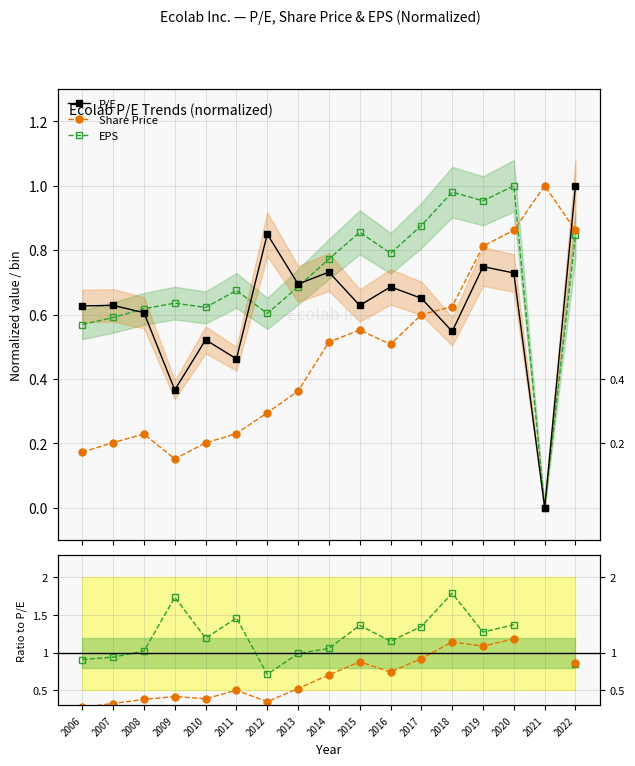

List the series in order of their overall mean, lowest first.

Share Price, P/E, EPS, Price / P/E, EPS / P/E